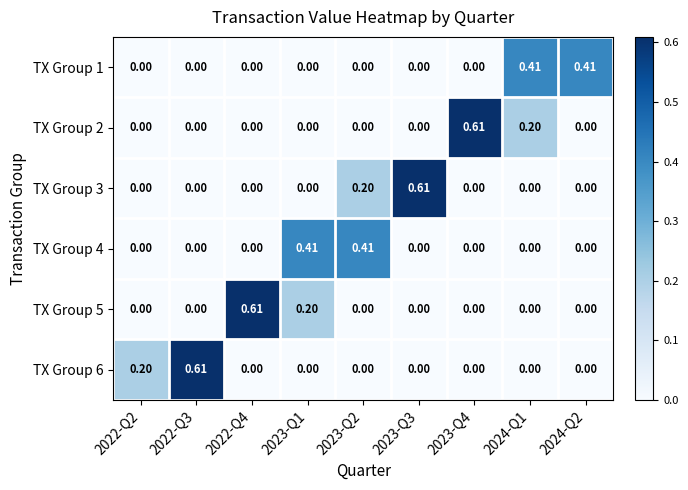

Is the value of TX Group 6 at 2023-Q1 greater than the value of TX Group 3 at 2023-Q2?

No